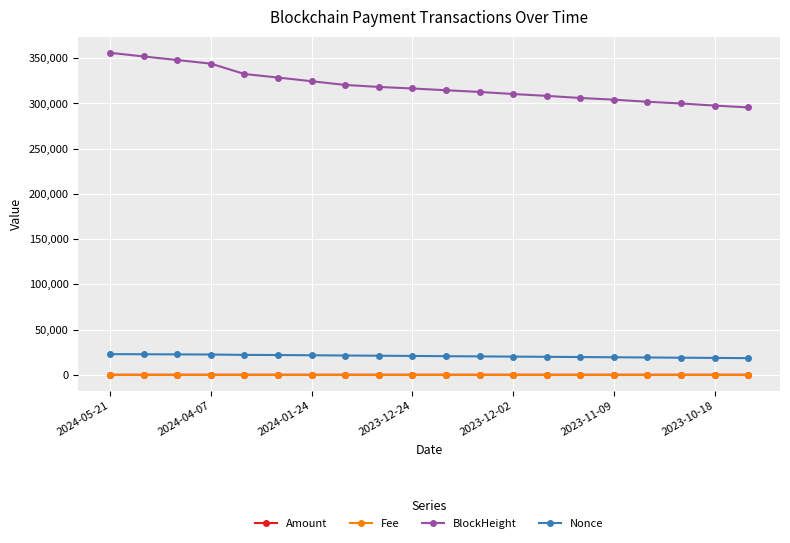

What is the highest value of the Nonce series?

22818.0